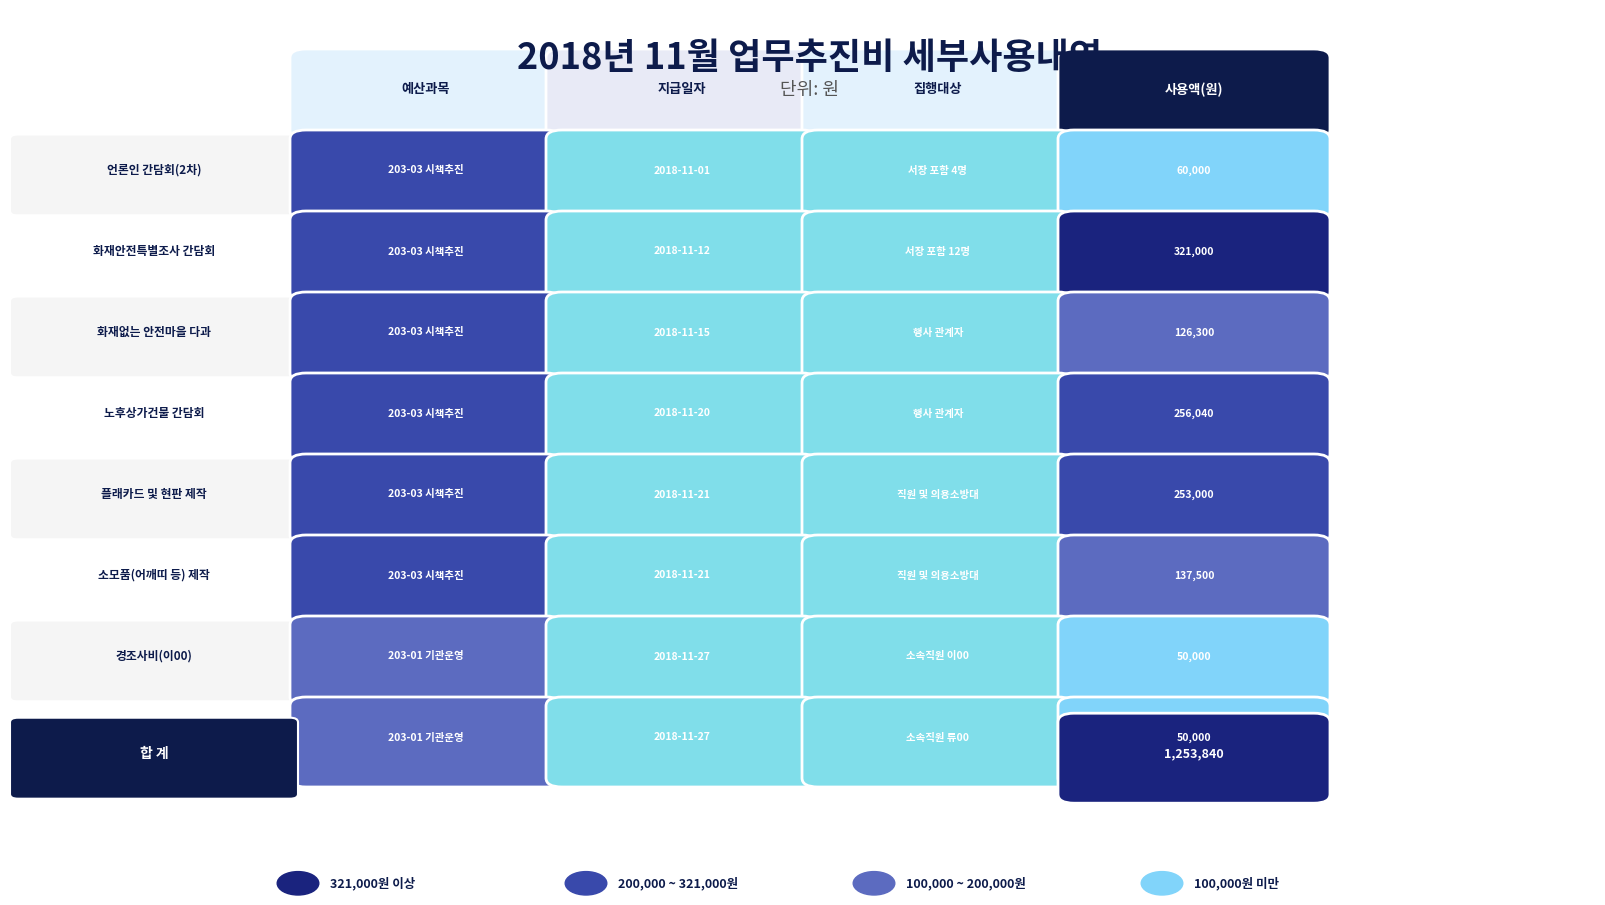

The value at 5 is 70693. True or false?

False